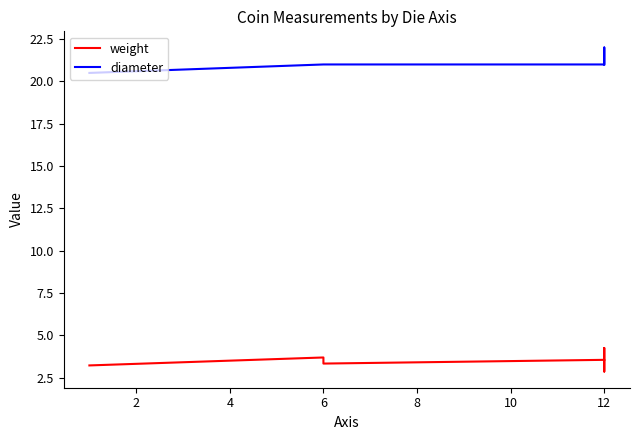

Is the value of weight at 8 greater than the value of diameter at 0?

No